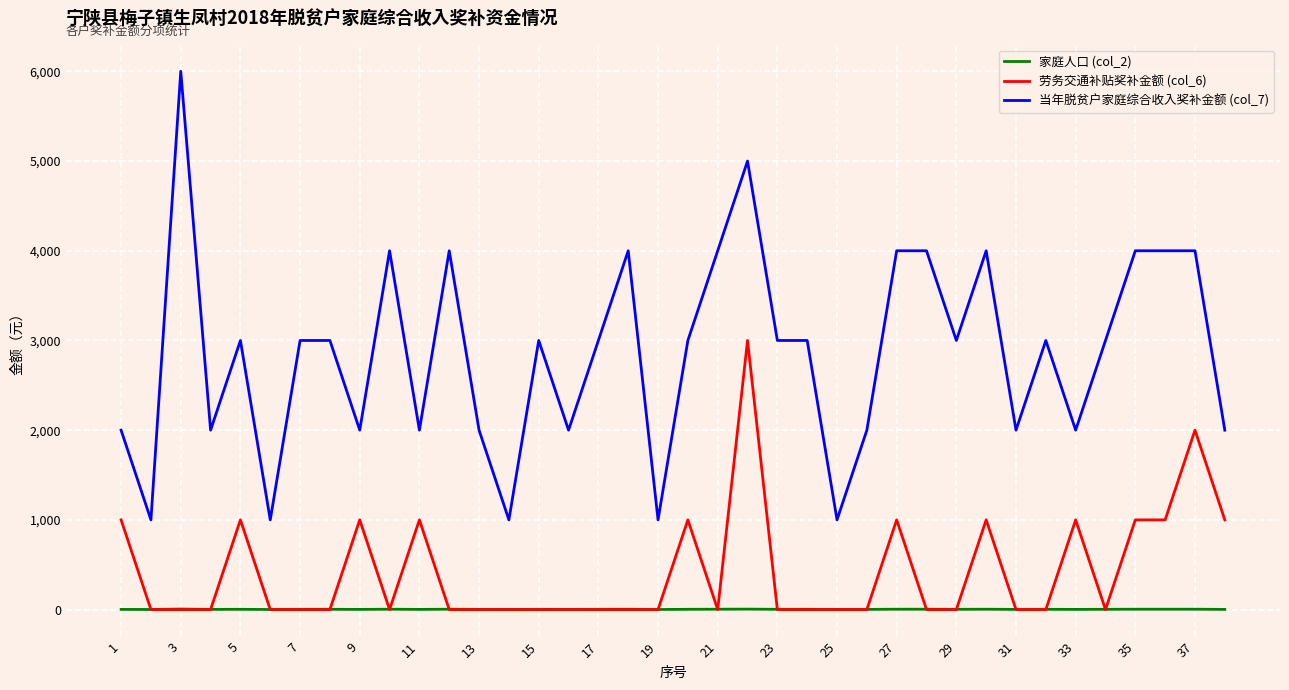

True or false: 家庭人口 (col_2) and 当年脱贫户家庭综合收入奖补金额 (col_7) cross at least once.

False